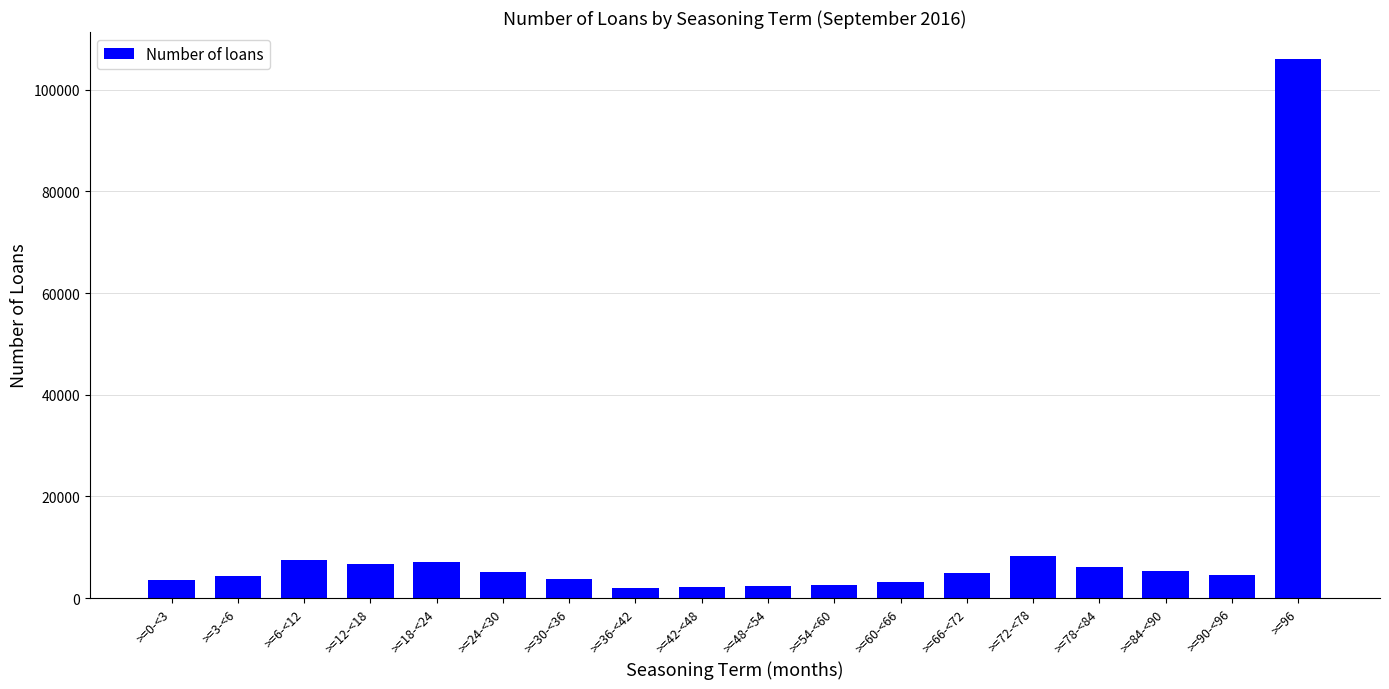

Count the number of categories in the chart.

18